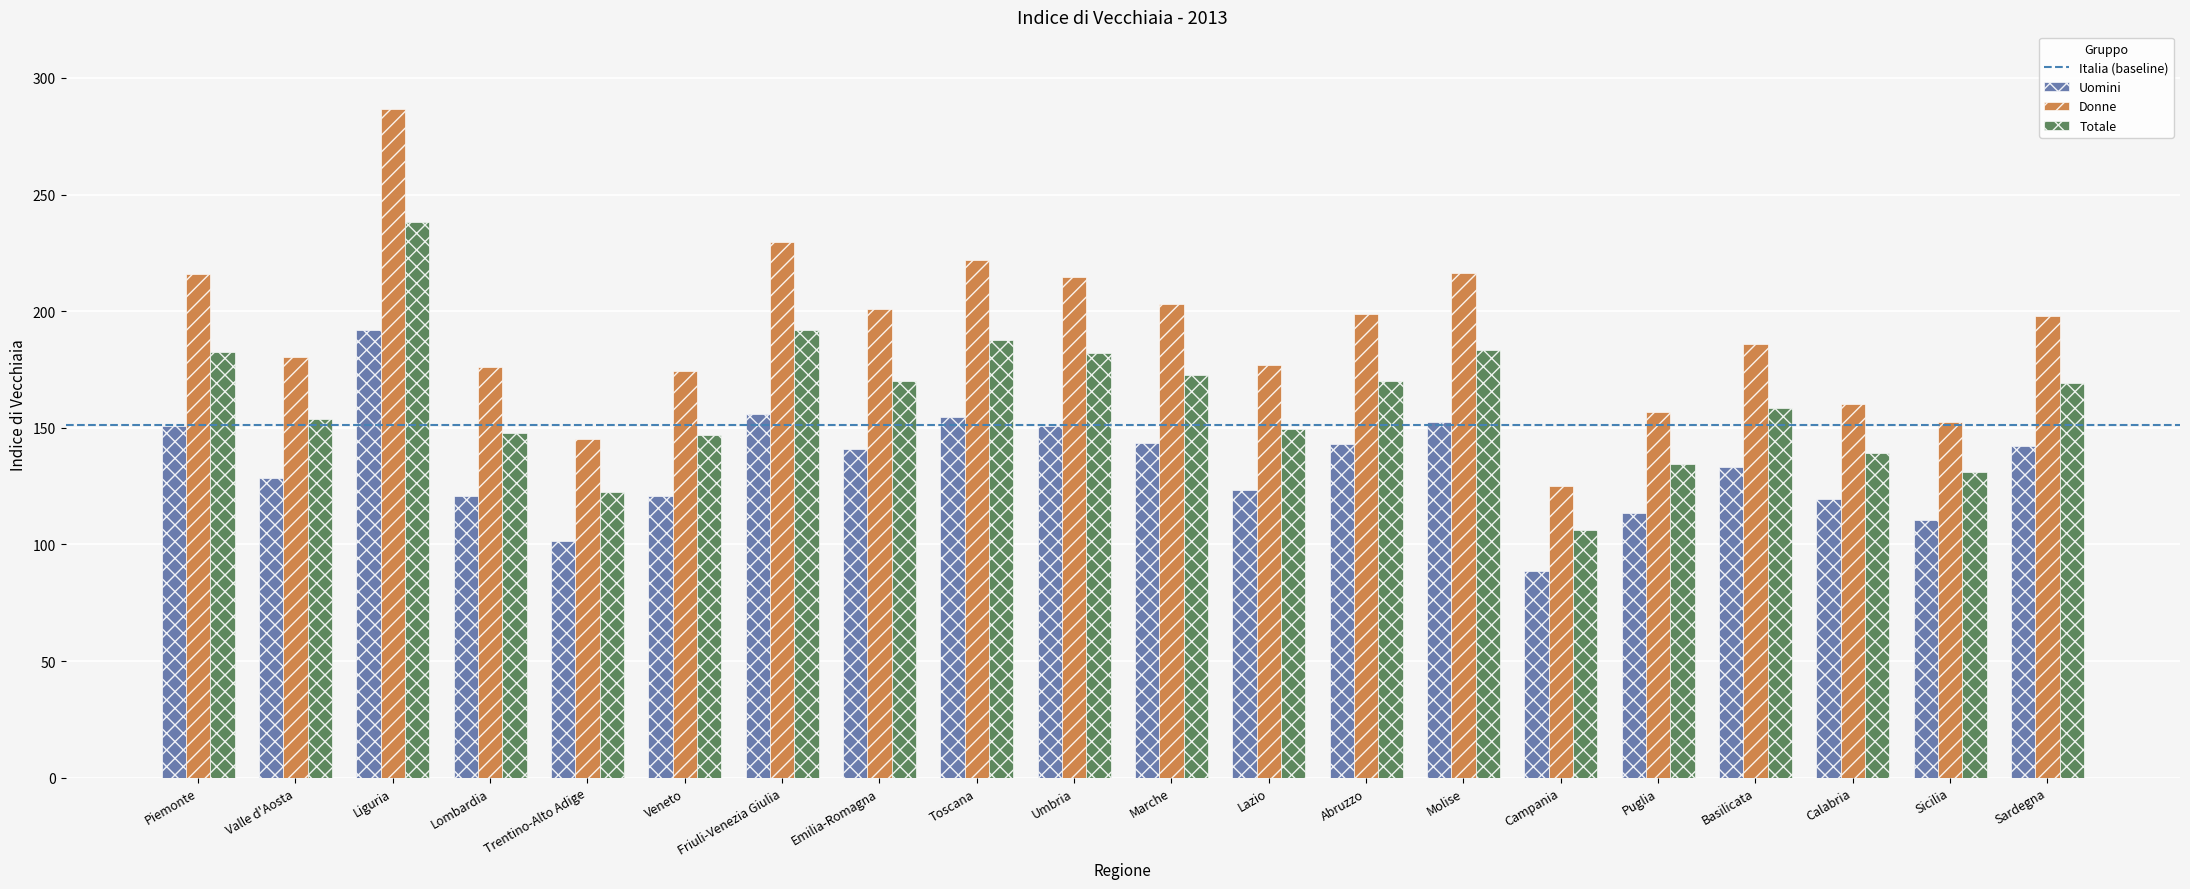

What is the value of the Totale bar at the 15th from the left?

106.4